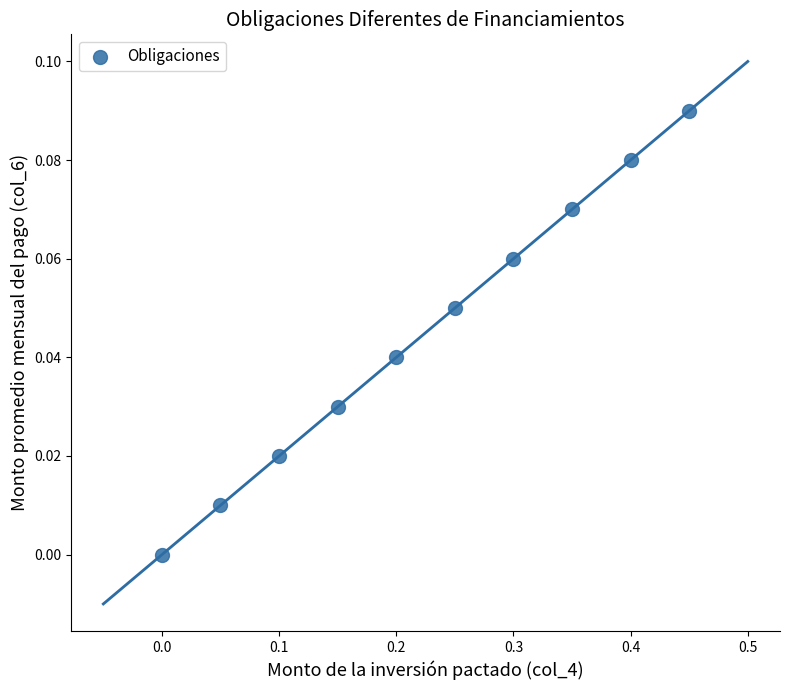

What is the range of X values (max minus min)?

0.5